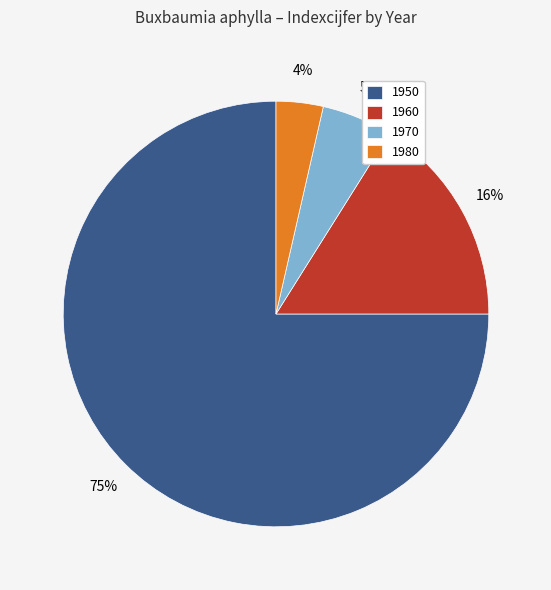

Do 1970 and 1960 together represent more than half of the pie?

No